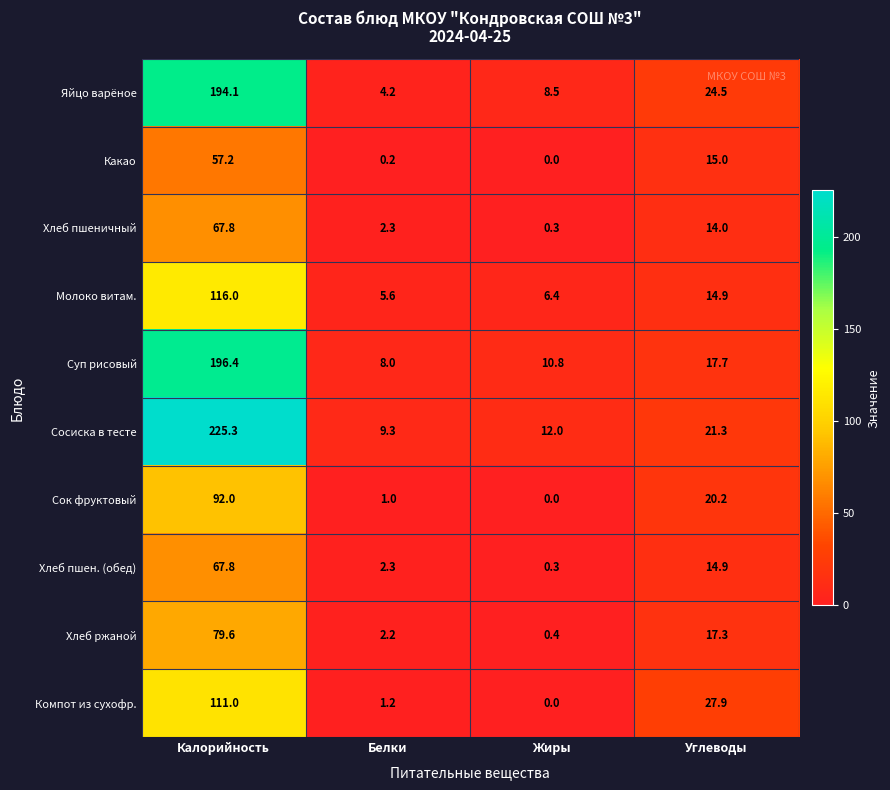

Where does the Хлеб ржаной series first go above 17?

Калорийность